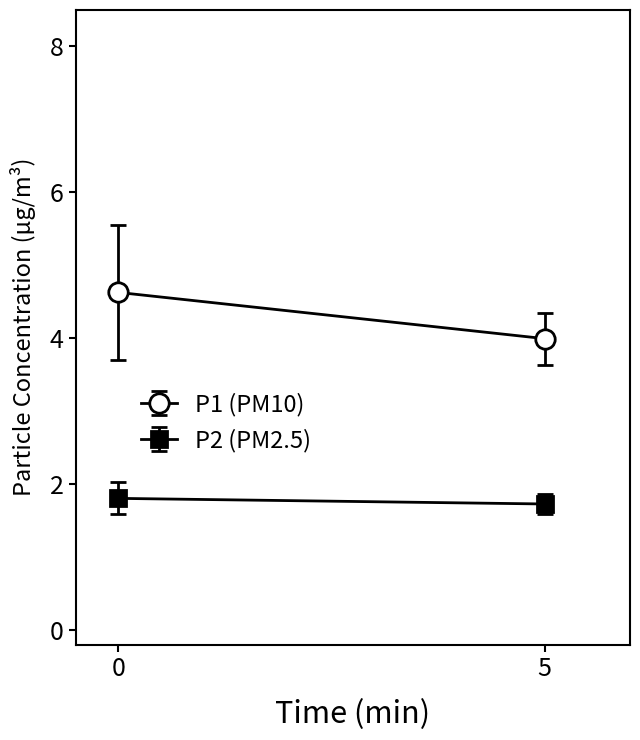

The P2 series shows 2.4 at 00:09. True or false?

False